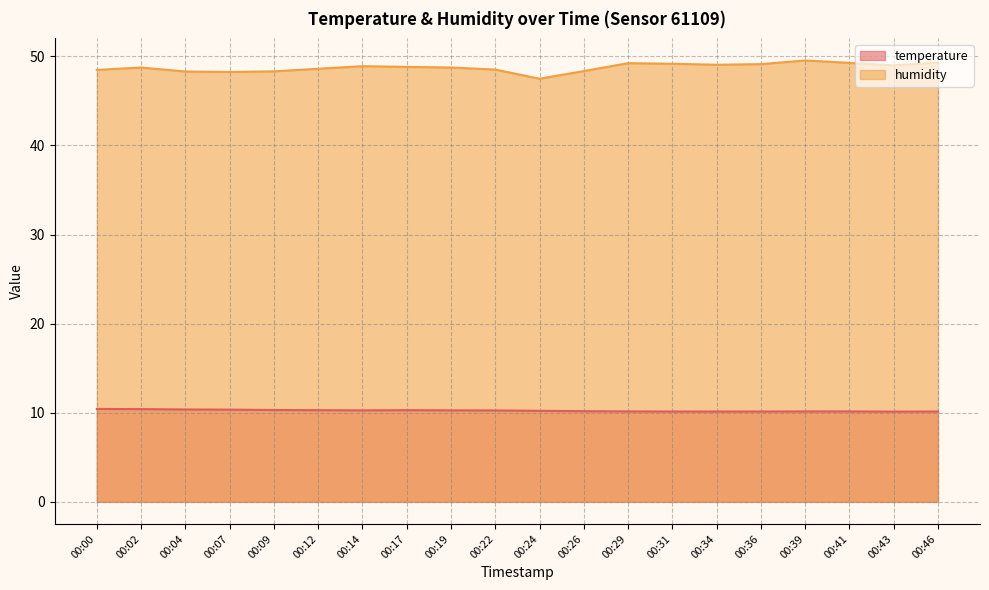

Where is the first local minimum for temperature?

00:14